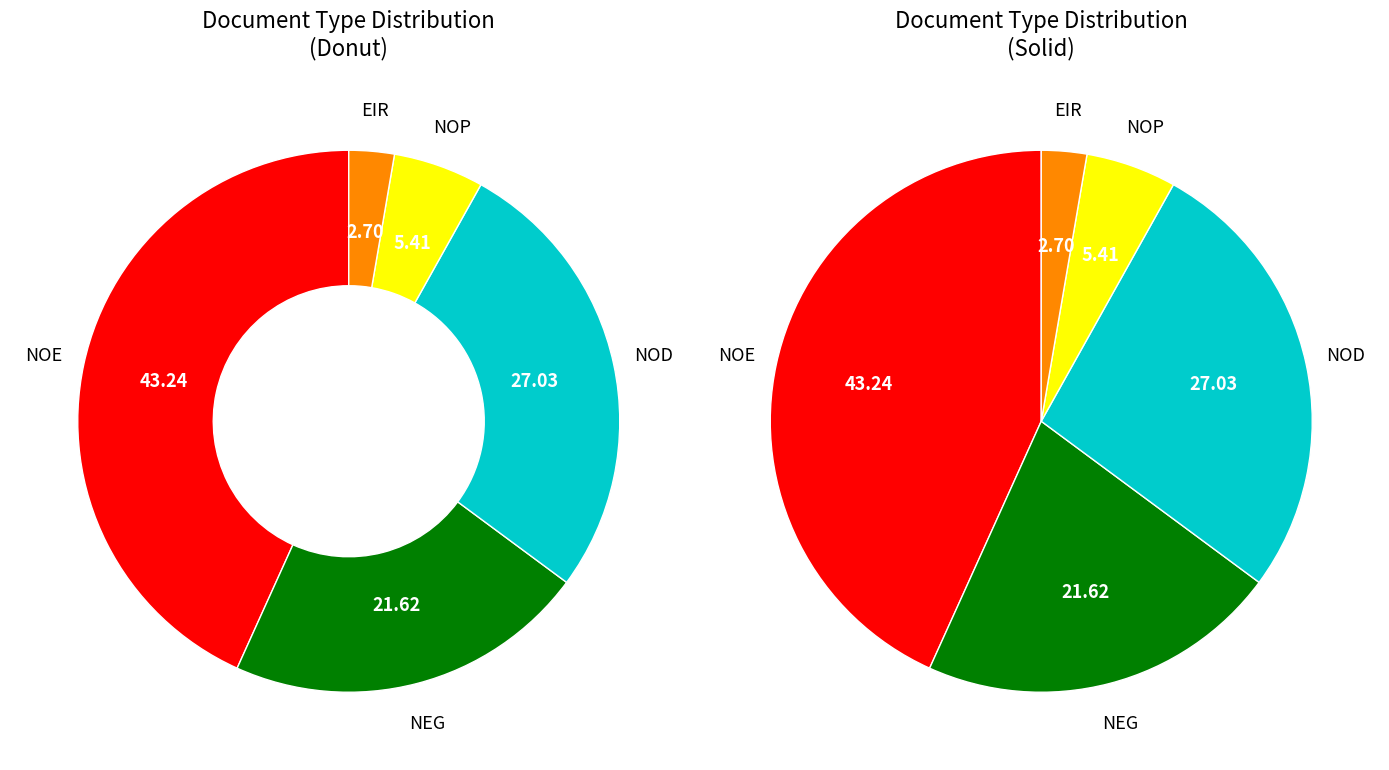

Is NOE the majority of the pie?

No